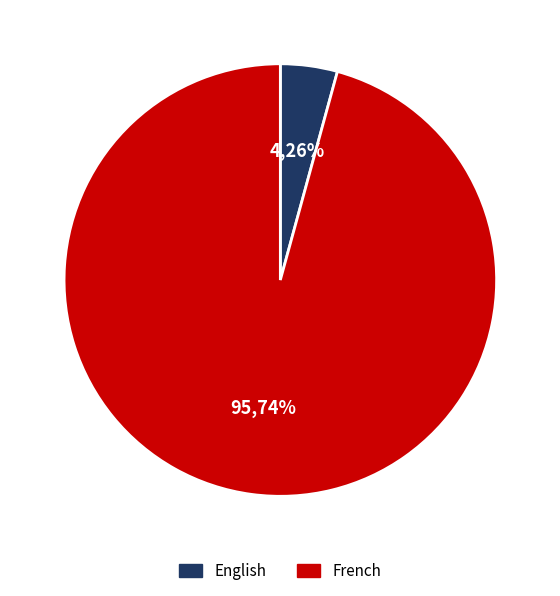

To the nearest percent, what percentage of the pie is English?

4%